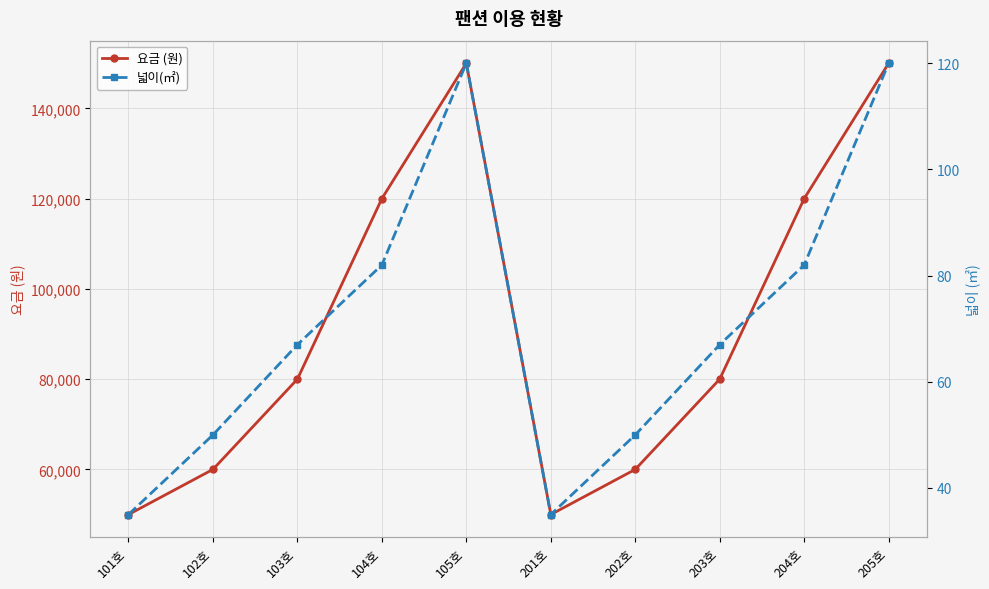

What is the difference between the maximum and minimum values in the 넓이(㎡) series?

85